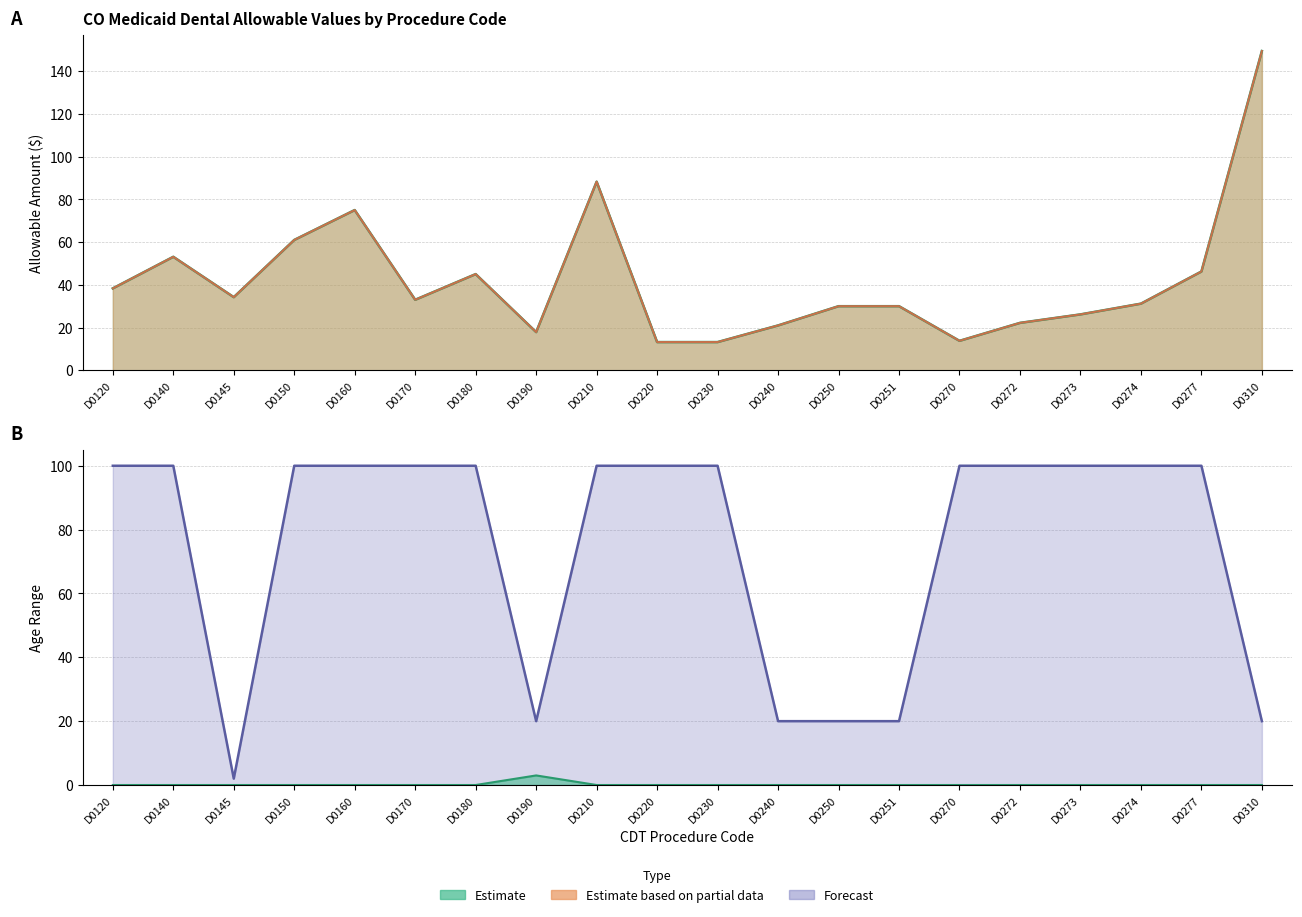

True or false: min_age has more than 1 points higher than both neighbors.

False